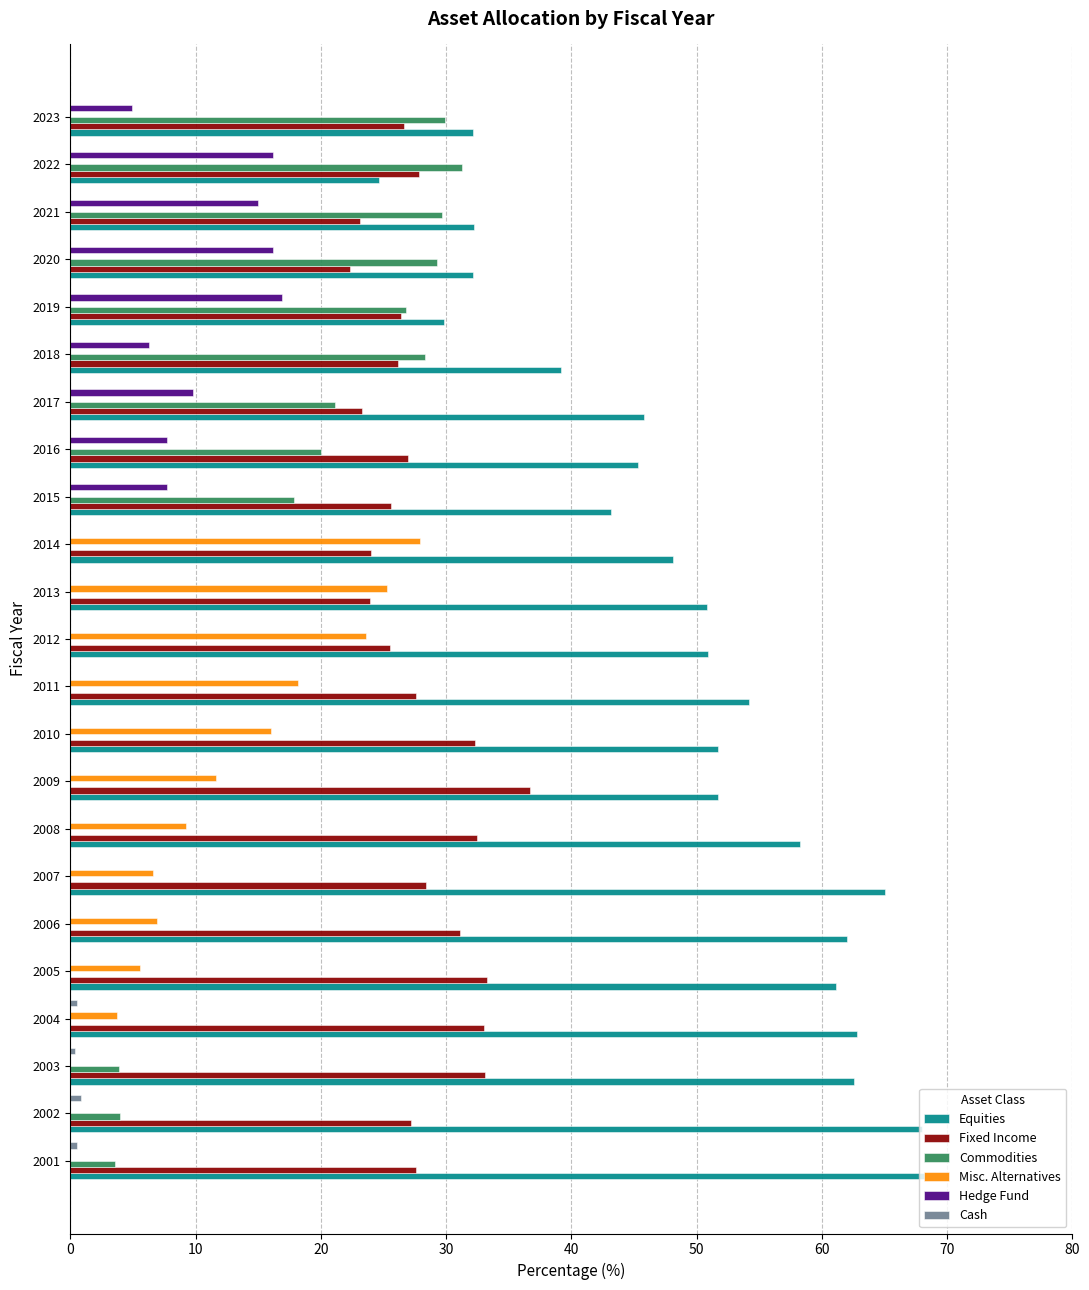

Between 2019 and 2023, which series saw the biggest shift?

Hedge Fund